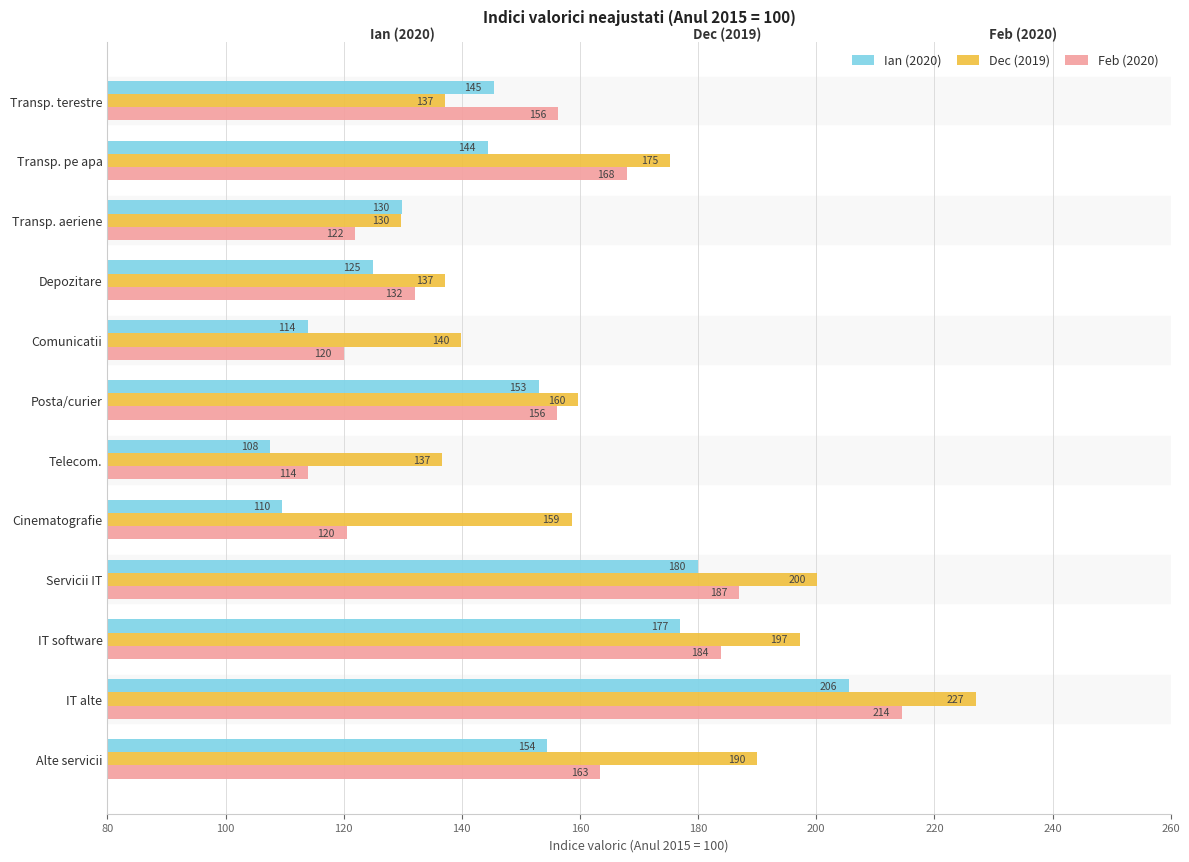

How many data points in Dec (2019) are above 159?

6